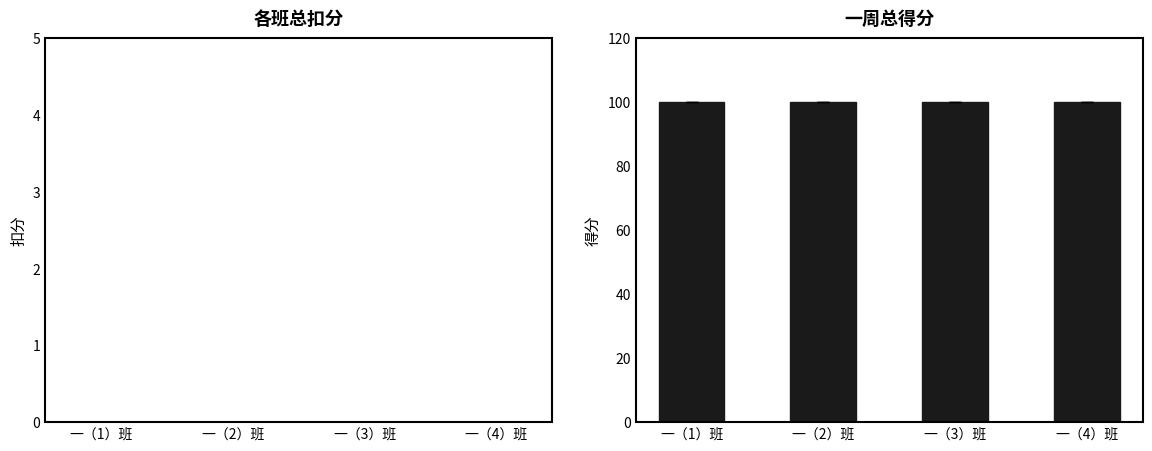

Are the bars horizontal?

No